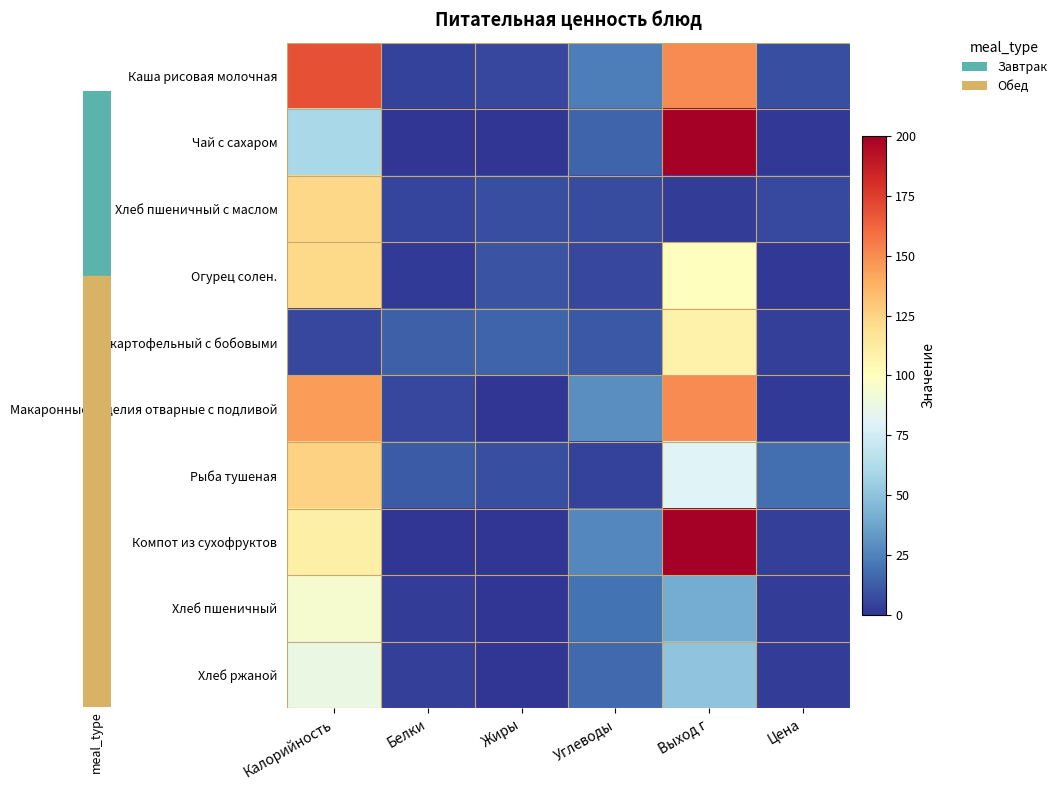

Reading right to left, extract all data points from this chart.

Каша рисовая молочная: Цена=7.9	Выход г=150.0	Углеводы=24.0	Жиры=6.0	Белки=4.0	Калорийность=168.8
Чай с сахаром: Цена=1.5	Выход г=200.0	Углеводы=15.0	Жиры=0.0	Белки=0.0	Калорийность=60.0
Хлеб пшеничный с маслом: Цена=6.5	Выход г=3.0	Углеводы=7.4	Жиры=8.1	Белки=5.0	Калорийность=123.0
Огурец солен.: Цена=0.8	Выход г=100.0	Углеводы=6.0	Жиры=10.0	Белки=2.0	Калорийность=122.0
Суп картофельный с бобовыми: Цена=3.3	Выход г=108.0	Углеводы=11.0	Жиры=15.0	Белки=14.0	Калорийность=6.0
Макаронные изделия отварные с подливой: Цена=2.3	Выход г=150.0	Углеводы=29.0	Жиры=0.0	Белки=6.0	Калорийность=145.0
Рыба тушеная: Цена=18.4	Выход г=80.0	Углеводы=4.0	Жиры=8.0	Белки=12.0	Калорийность=125.6
Компот из сухофруктов: Цена=3.7	Выход г=200.0	Углеводы=27.0	Жиры=0.0	Белки=0.0	Калорийность=110.0
Хлеб пшеничный: Цена=3.0	Выход г=40.0	Углеводы=19.7	Жиры=0.3	Белки=3.0	Калорийность=94.0
Хлеб ржаной: Цена=2.7	Выход г=50.0	Углеводы=16.7	Жиры=0.6	Белки=3.3	Калорийность=87.0